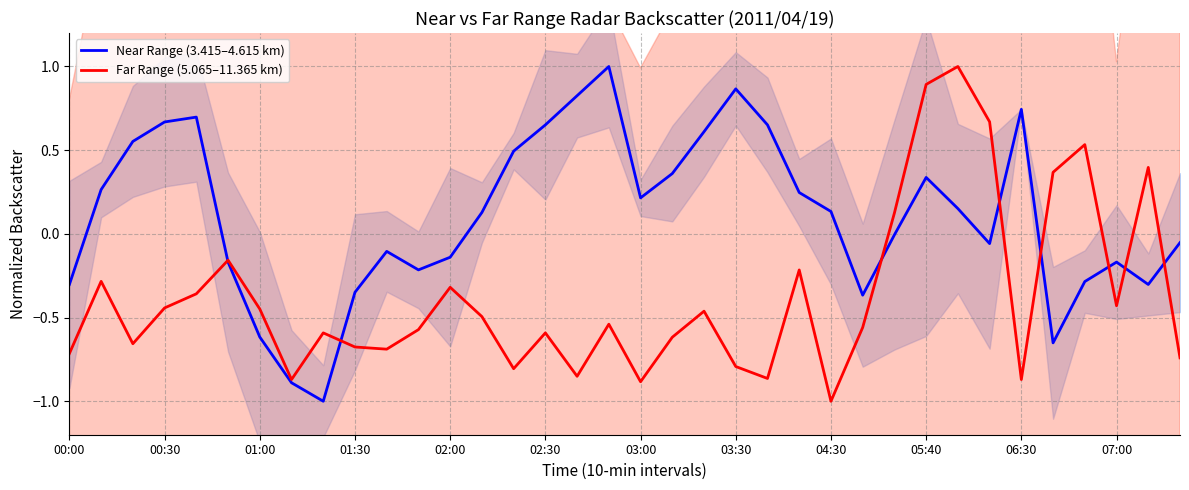

Reading right to left, extract all data points from this chart.

Near Range (3.415–4.615 km): -0.1	-0.3	-0.2	-0.3	-0.7	0.7	-0.1	0.2	0.3	-0.0	-0.4	0.1	0.2	0.7	0.9	0.6	0.4	0.2	1.0	0.8	0.7	0.5	0.1	-0.1	-0.2	-0.1	-0.3	-1.0	-0.9	-0.6	-0.2	0.7	0.7	0.6	0.3	-0.3
Far Range (5.065–11.365 km): -0.7	0.4	-0.4	0.5	0.4	-0.9	0.7	1.0	0.9	0.1	-0.6	-1.0	-0.2	-0.9	-0.8	-0.5	-0.6	-0.9	-0.5	-0.9	-0.6	-0.8	-0.5	-0.3	-0.6	-0.7	-0.7	-0.6	-0.9	-0.4	-0.2	-0.4	-0.4	-0.7	-0.3	-0.7